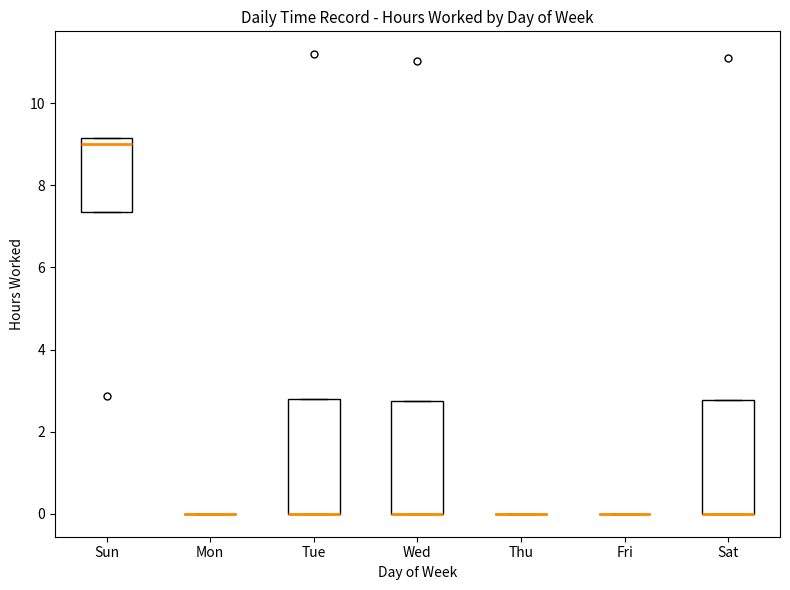

Where is the lower edge of the box for Sat on the y-axis? The values are not printed on the chart, so give them approximately, as read against the axis.

0.0